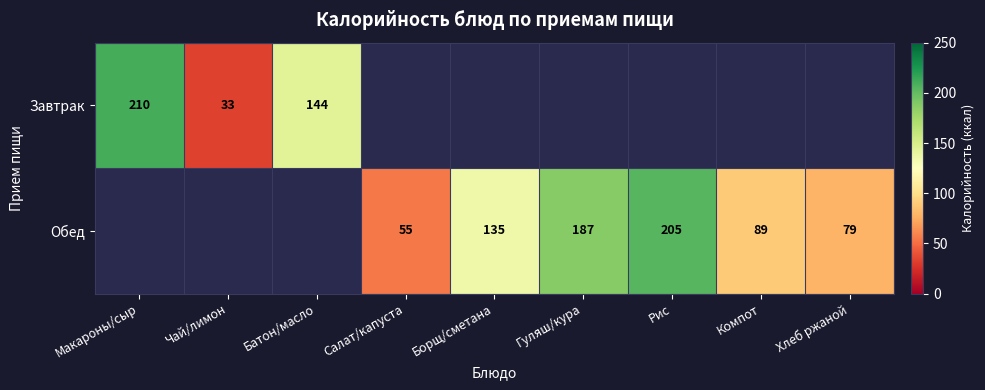

Between Гуляш/кура and Рис, which is larger?

Рис